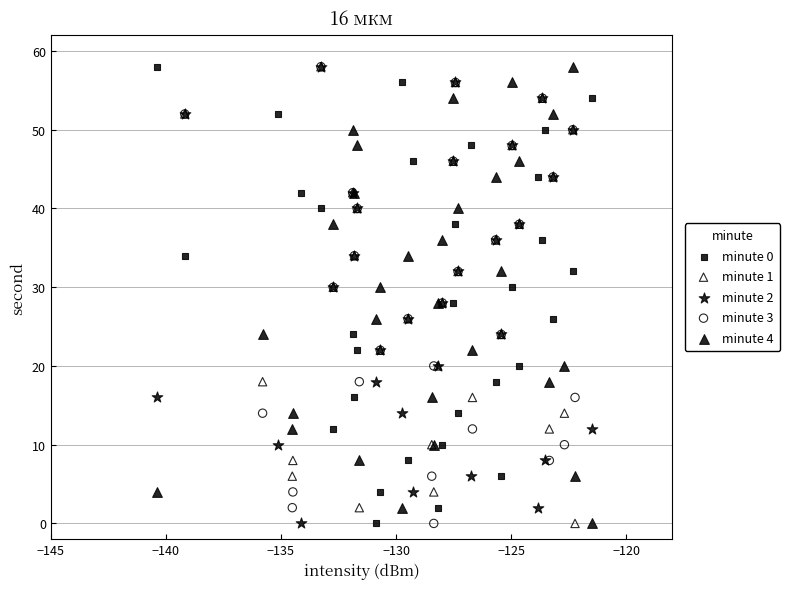

What are all the series names shown in the legend?

minute 0, minute 1, minute 2, minute 3, minute 4